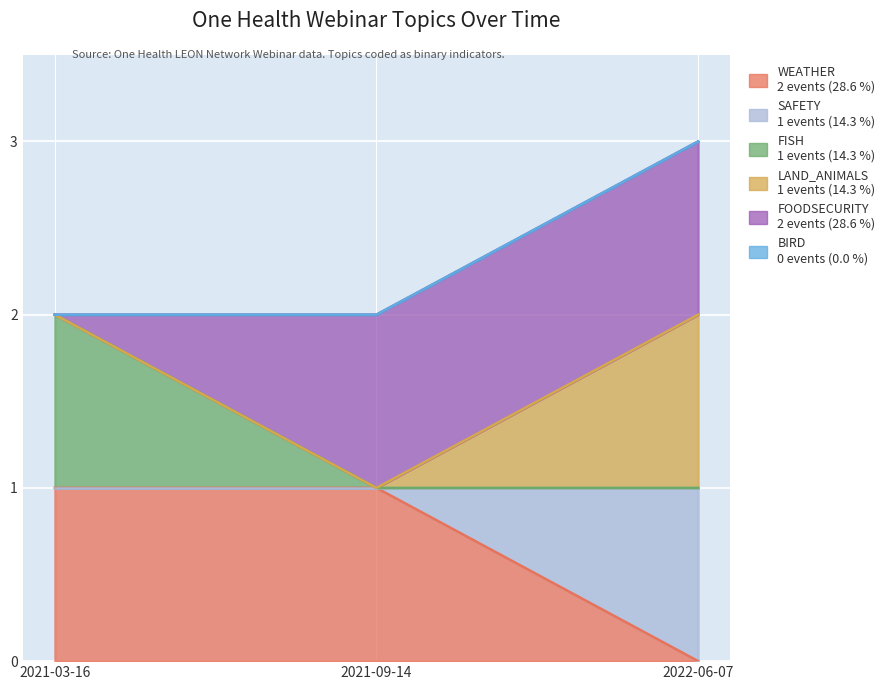

What is the total value across all series at 2021-03-16?

7